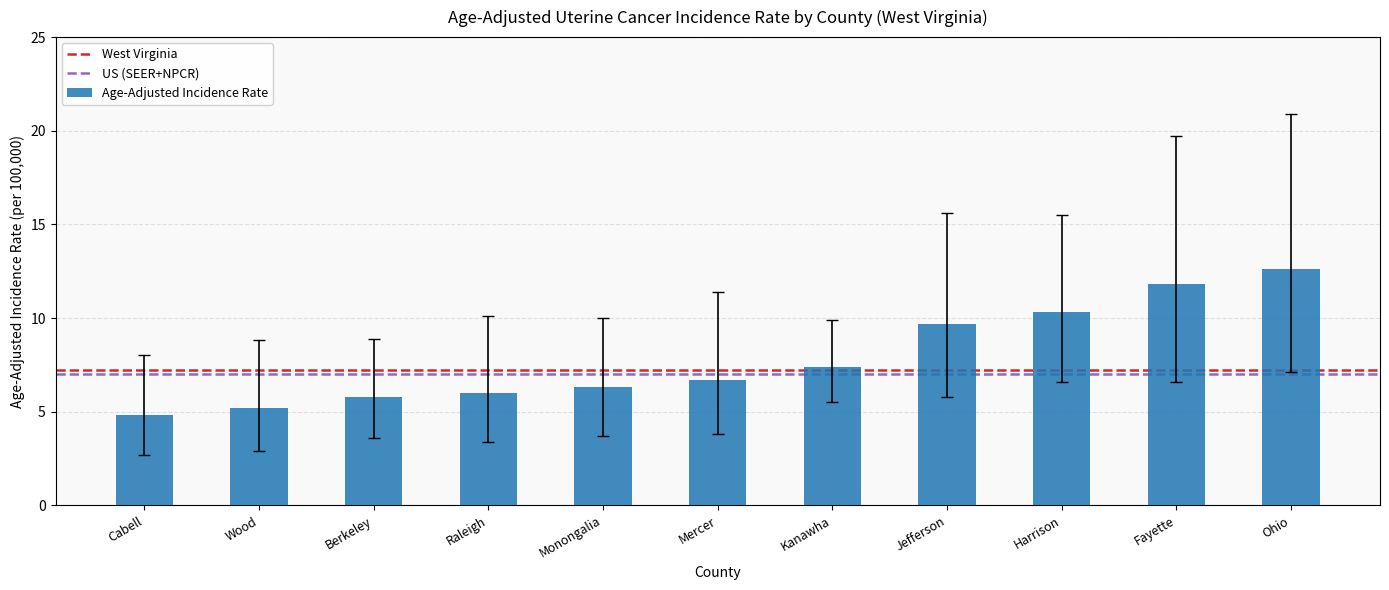

How many distinct data groups are displayed?

1